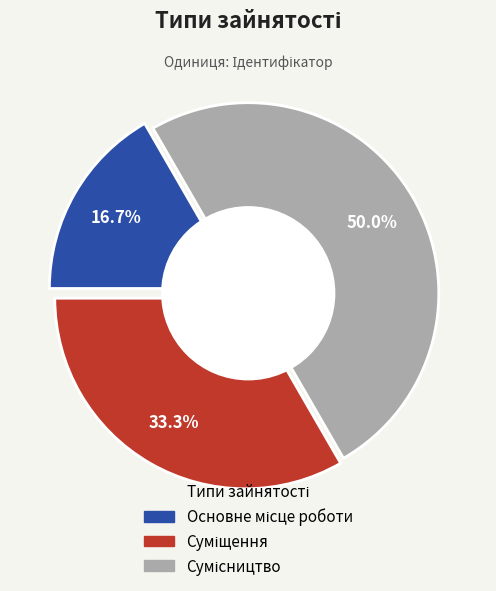

Which slice is the largest?

Сумісництво